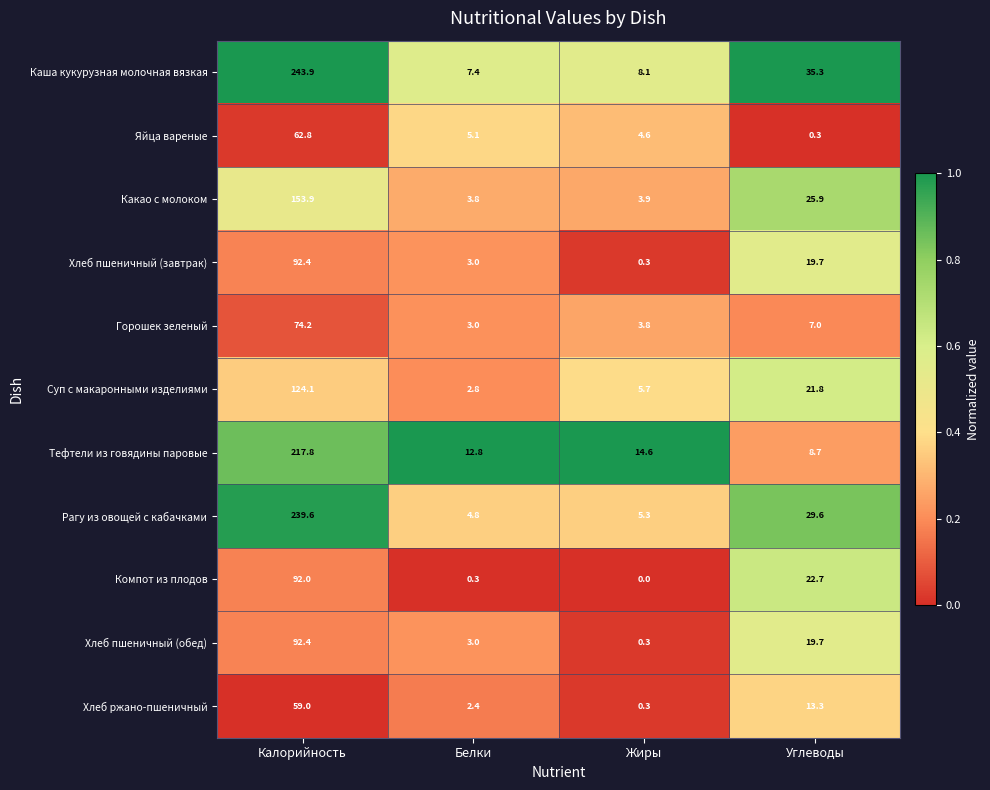

True or false: Суп с макаронными изделиями has a value of 124.1 at Калорийность.

True